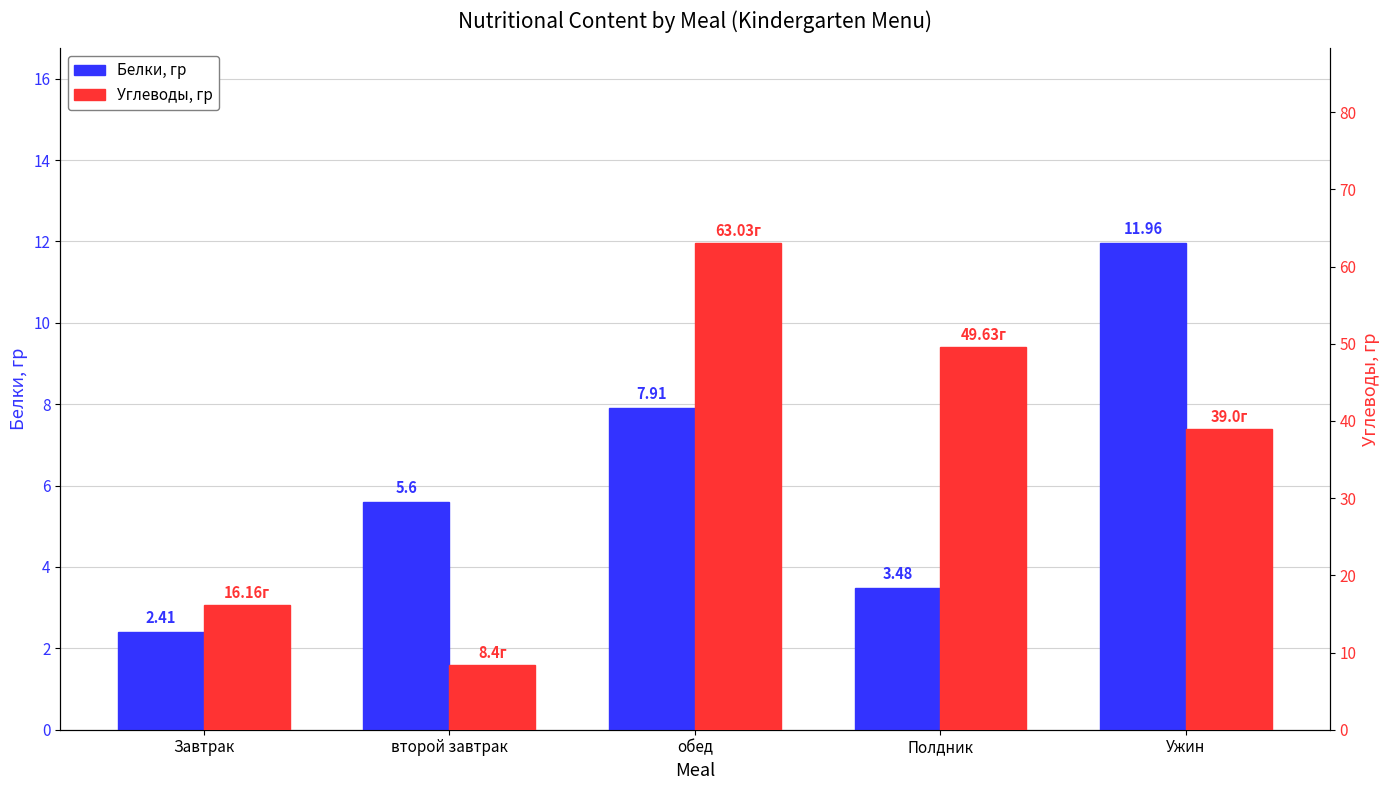

Reading left to right, extract all data points from this chart.

Белки, гр: Завтрак=2.4	второй завтрак=5.6	обед=7.9	Полдник=3.5	Ужин=12.0
Углеводы, гр: Завтрак=16.2	второй завтрак=8.4	обед=63.0	Полдник=49.6	Ужин=39.0